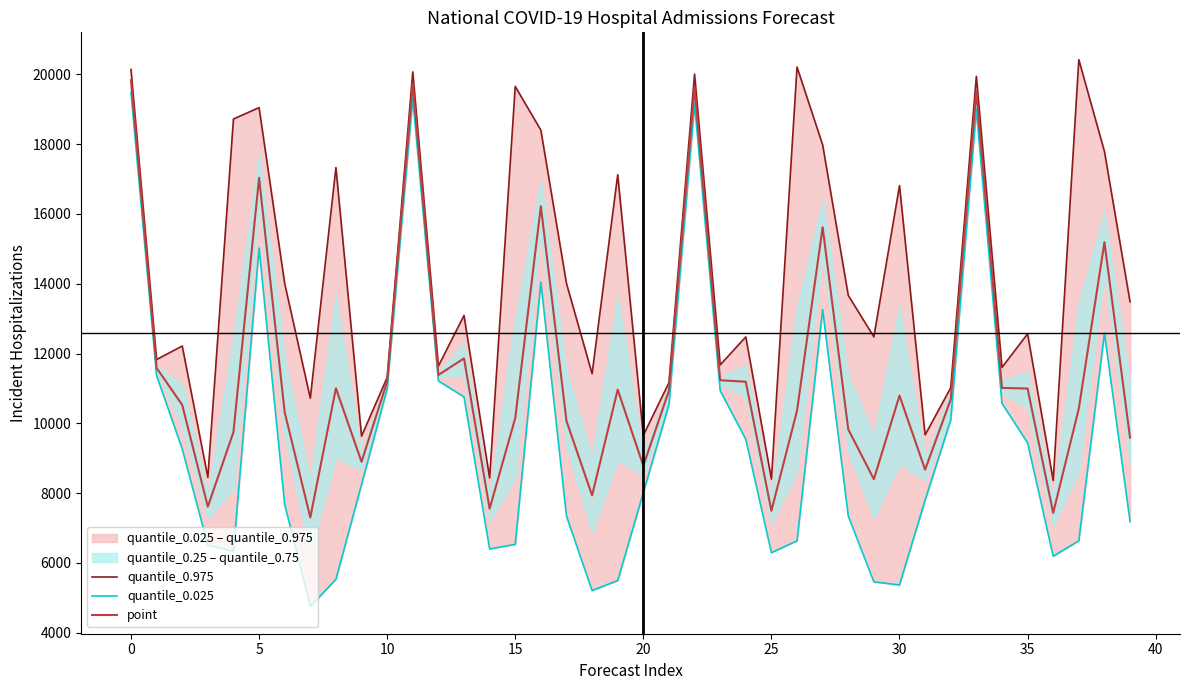

What is the lowest value of the point series?

7303